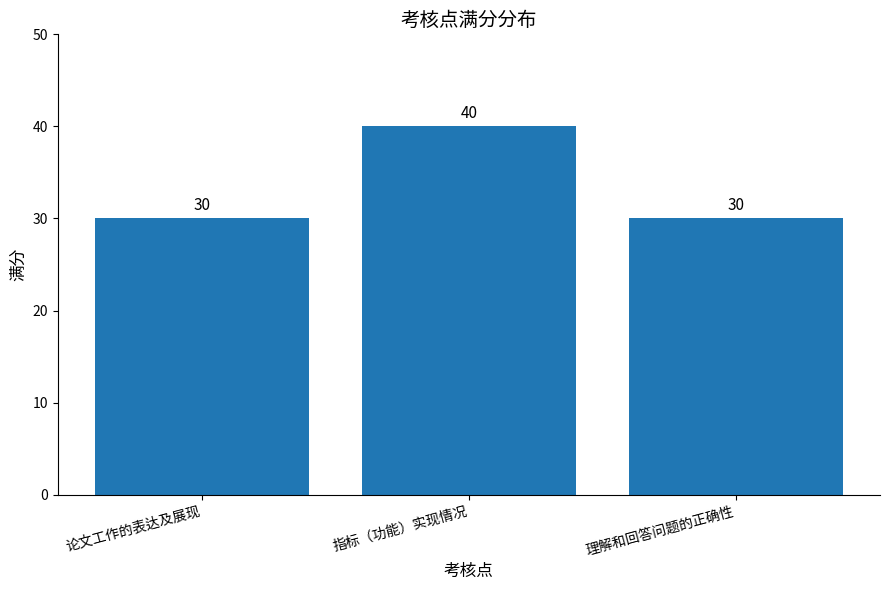

Is it true that the value at 指标（功能）实现情况 is 40?

True